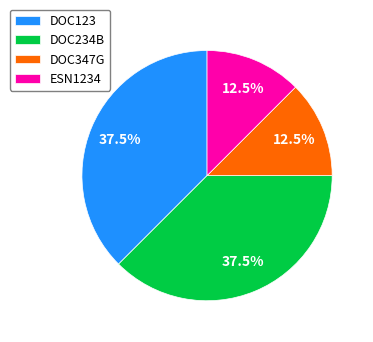

Is DOC234B the majority of the pie?

No